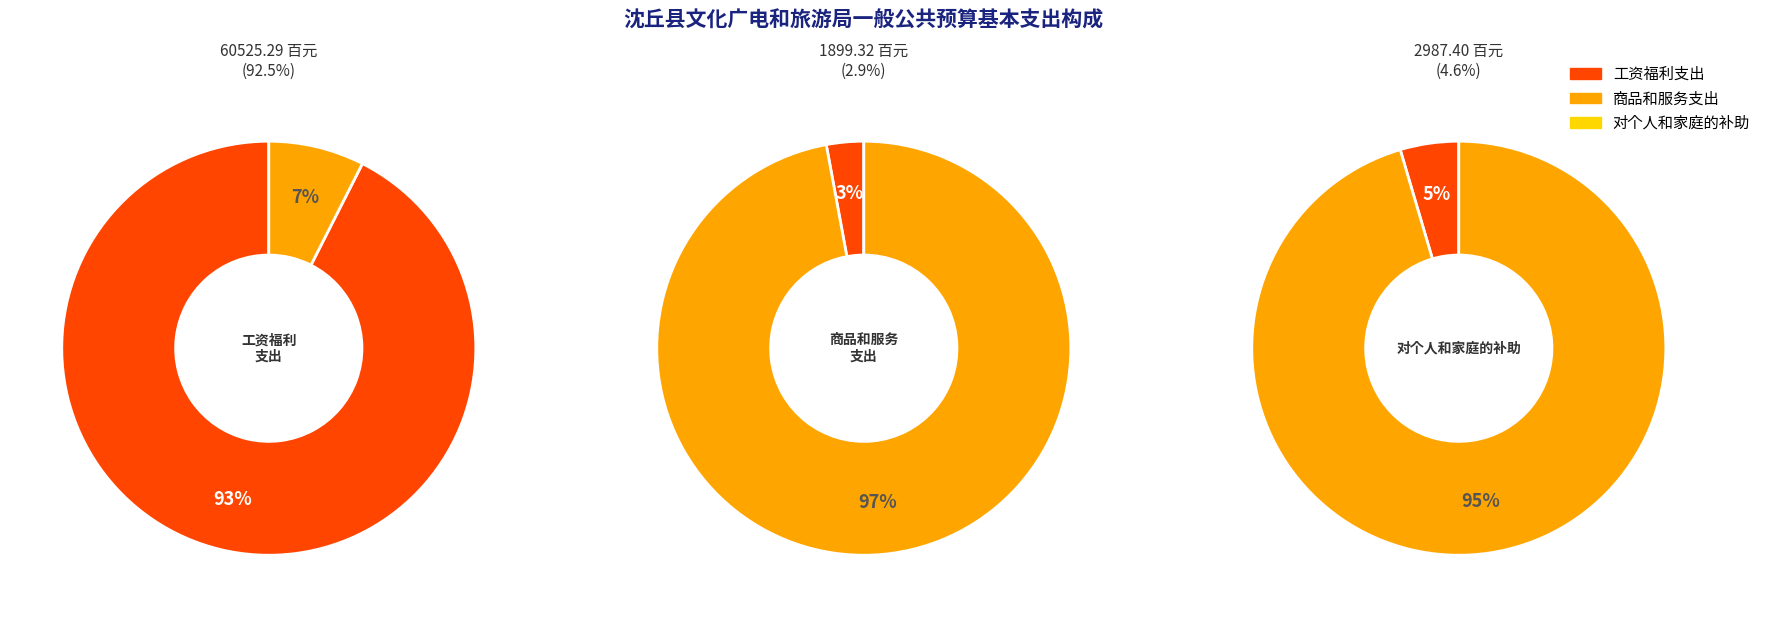

The 其他工资福利支出 slice represents 1% of the pie. True or false?

False